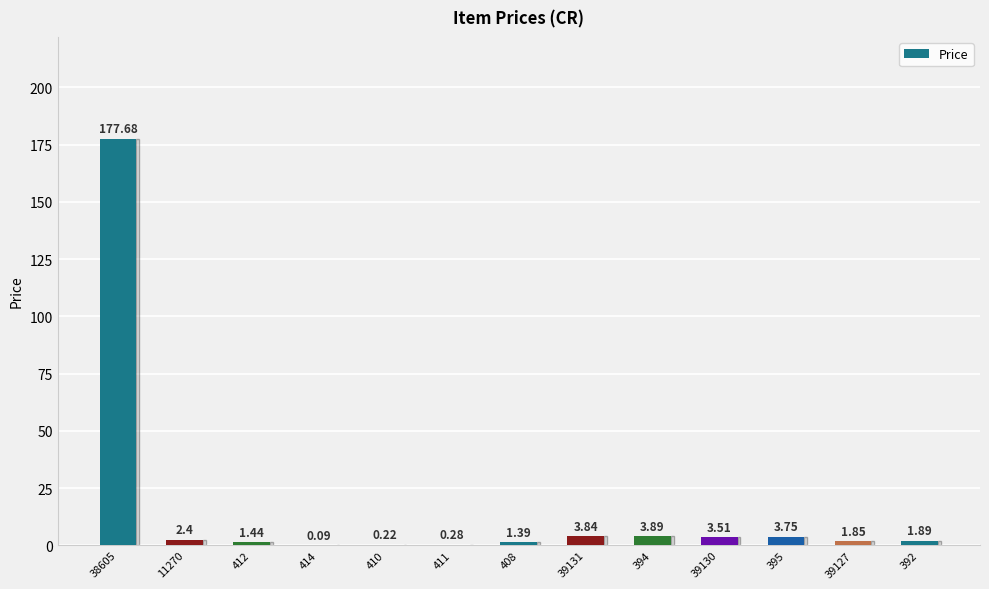

What is the maximum value shown in the chart?

177.7